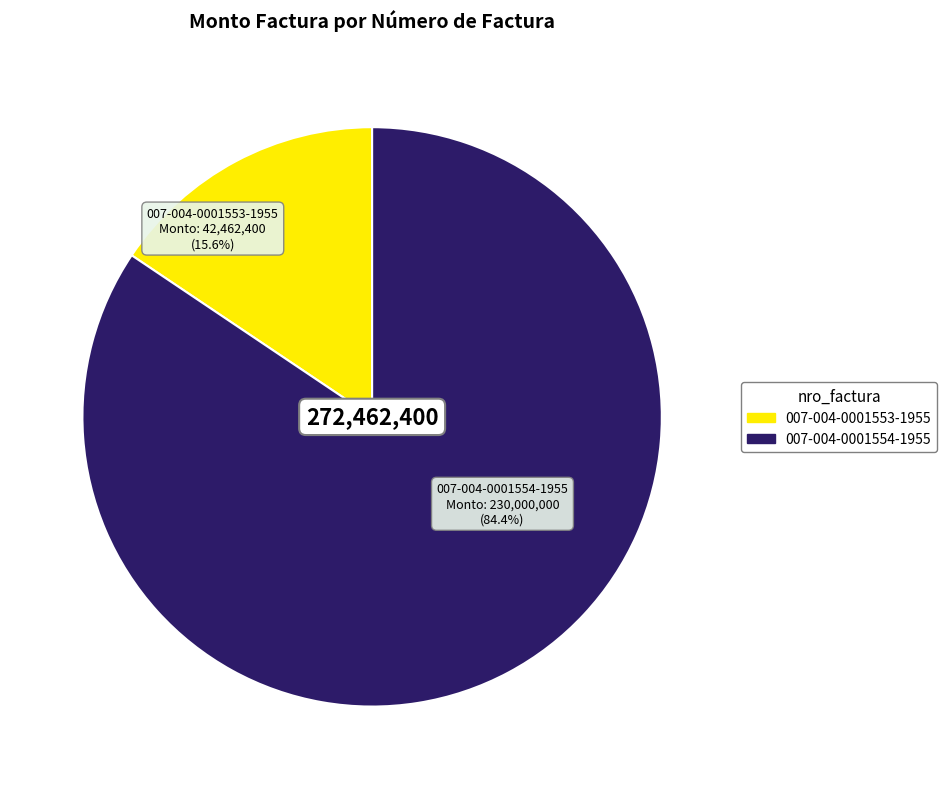

Which slice is the smallest?

007-004-0001553-1955